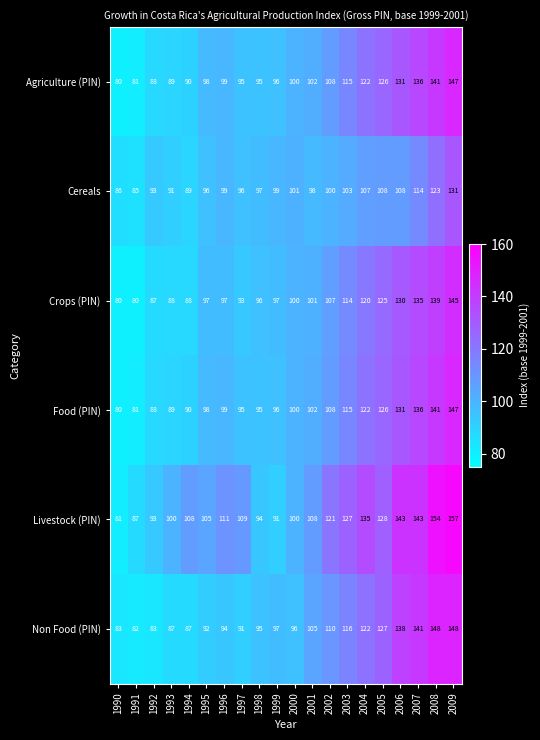

Which series changed the most between 1991 and 1993?

Livestock (PIN)